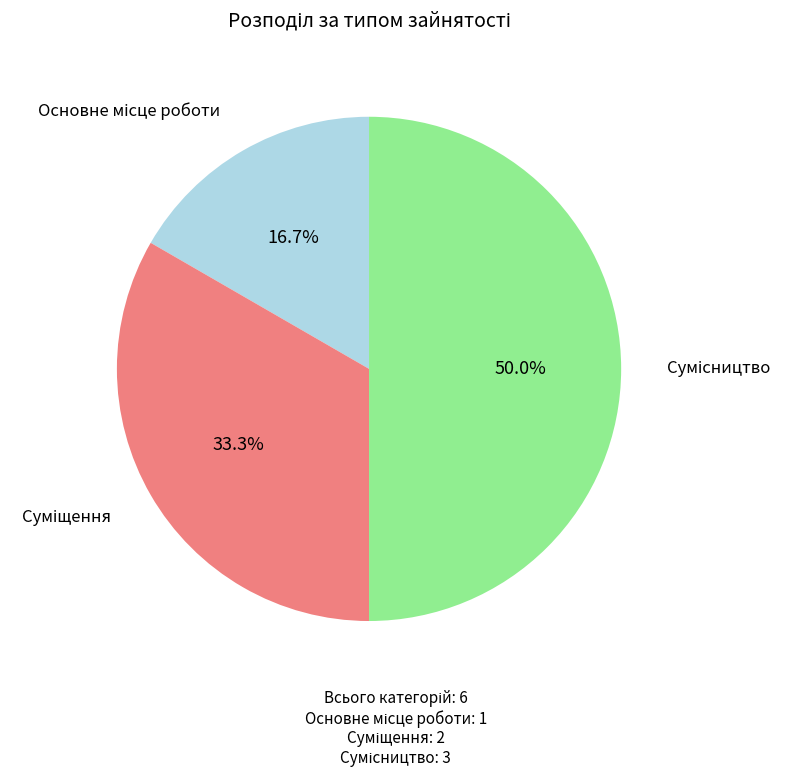

What percentage do Суміщення and Основне місце роботи together represent?

50.0%